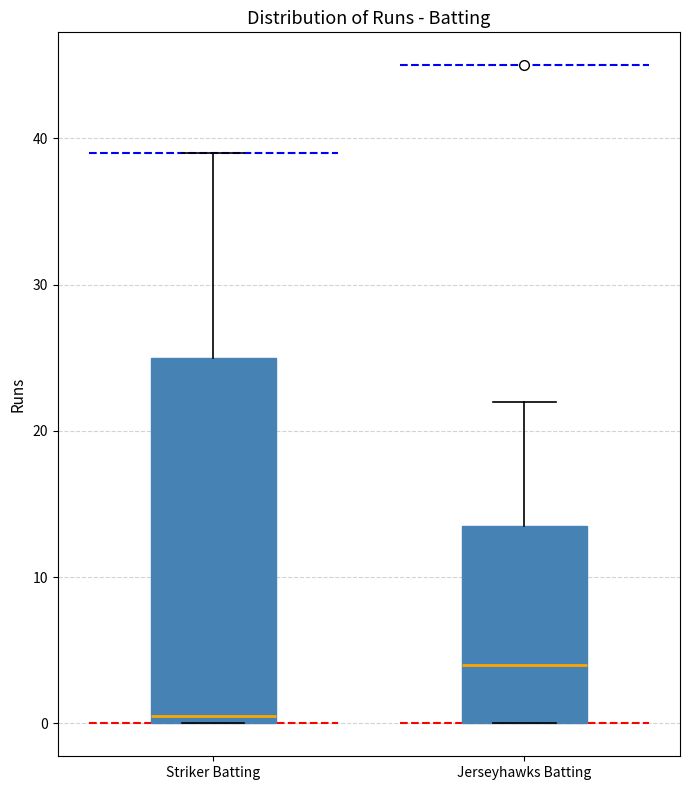

Which box is the tallest, from its lower edge to its upper edge?

Striker Batting